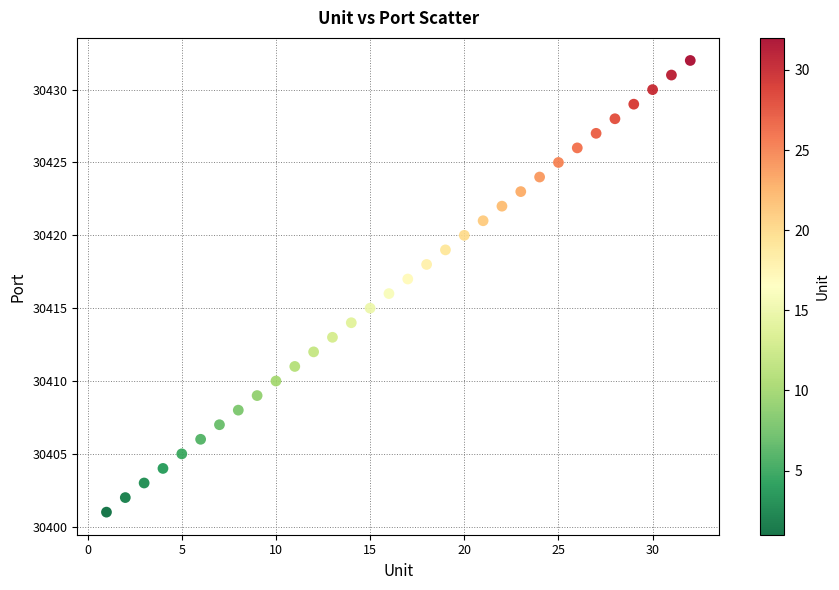

What is the range of Y values (max minus min)?

31